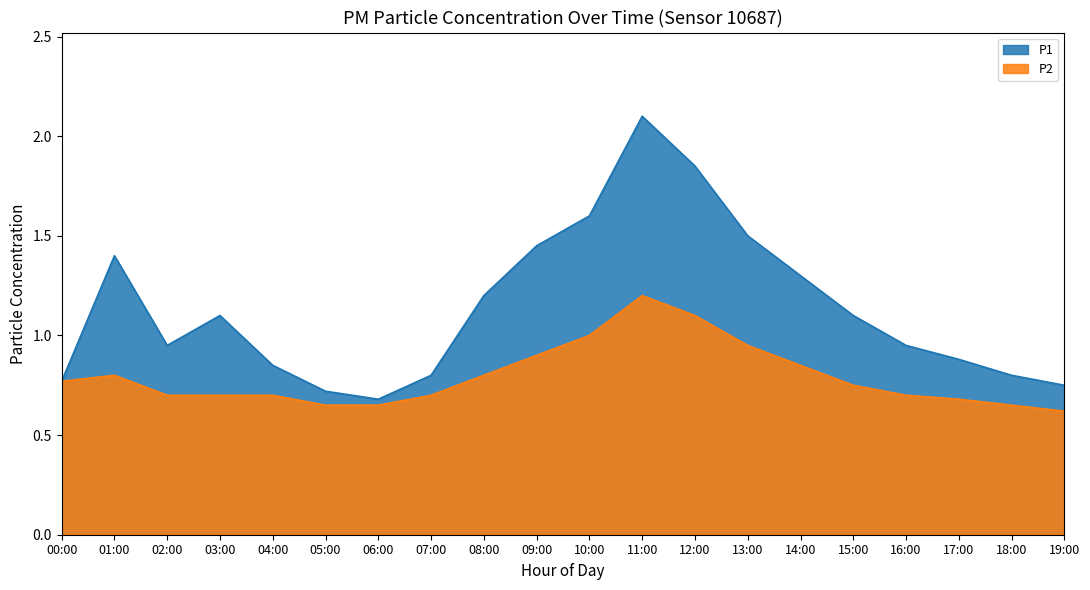

What is the maximum value shown in the chart?

2.1